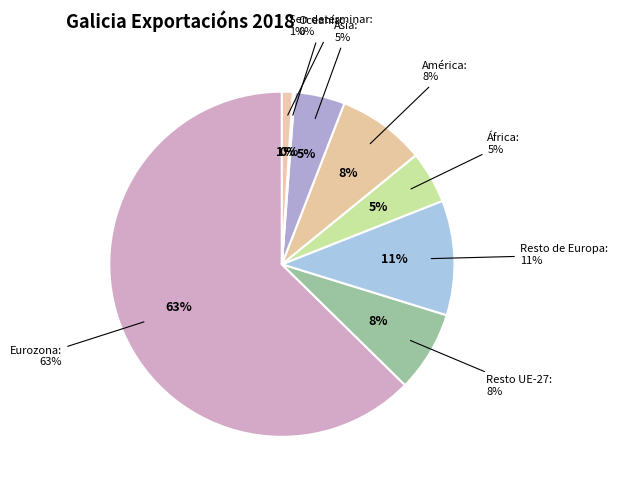

To the nearest percent, what portion does Sen determinar represent?

1%